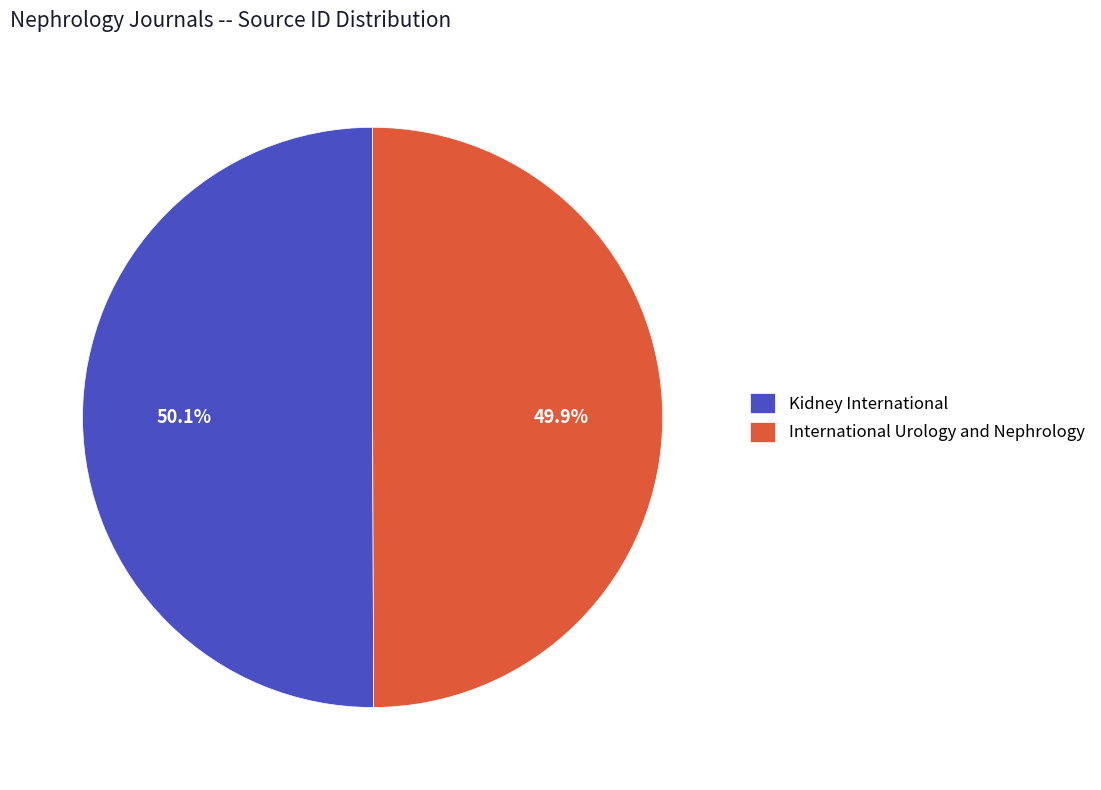

To the nearest percent, what portion does Kidney International represent?

50%